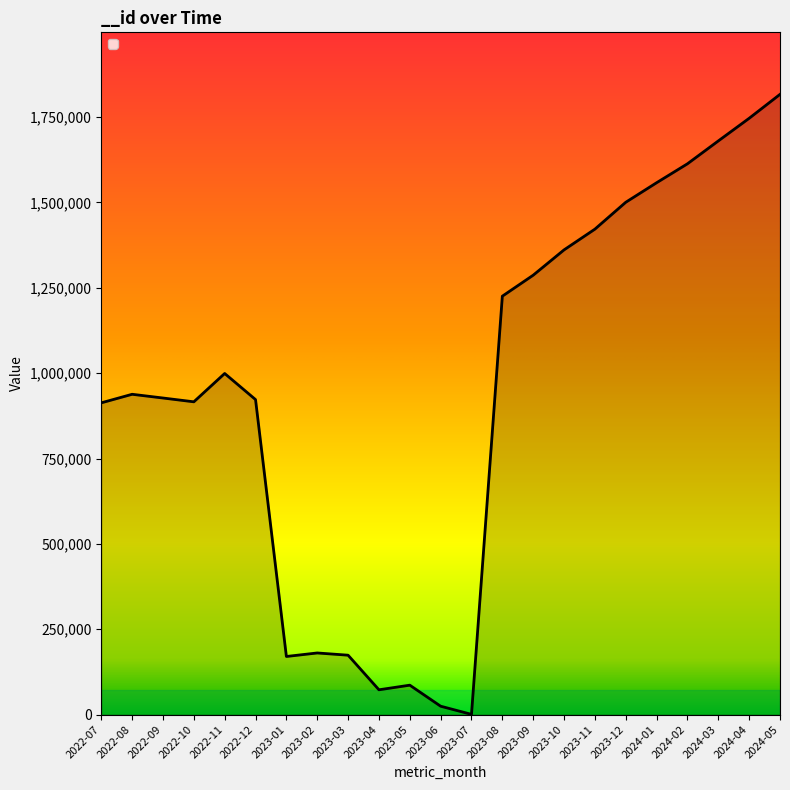

What is the difference between the maximum and minimum values?

1815985